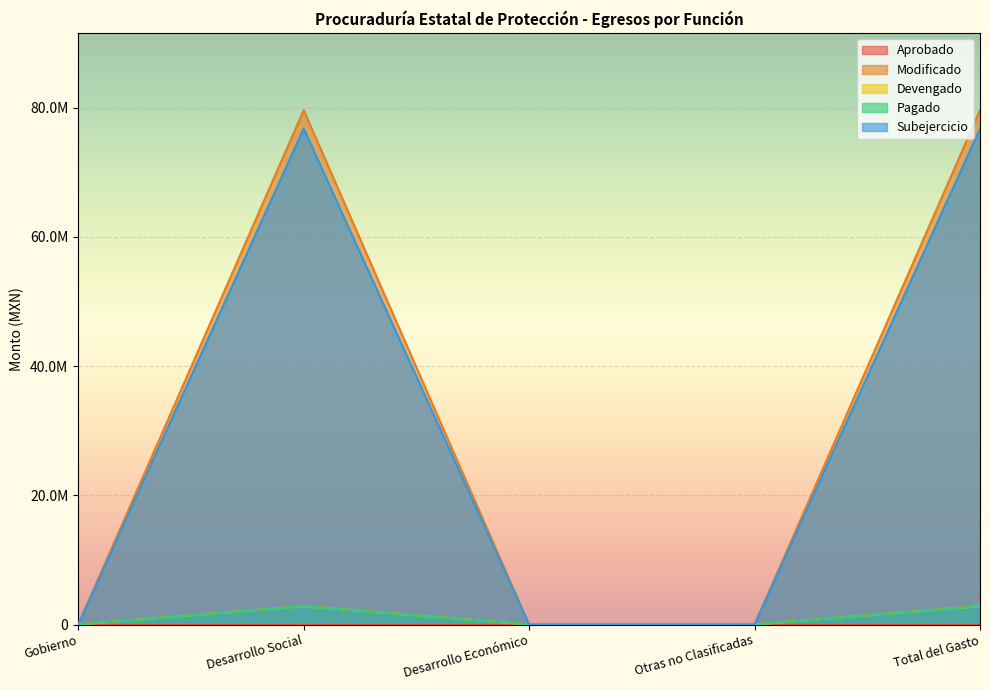

What is the label of the 2nd point from the left?

Desarrollo Social